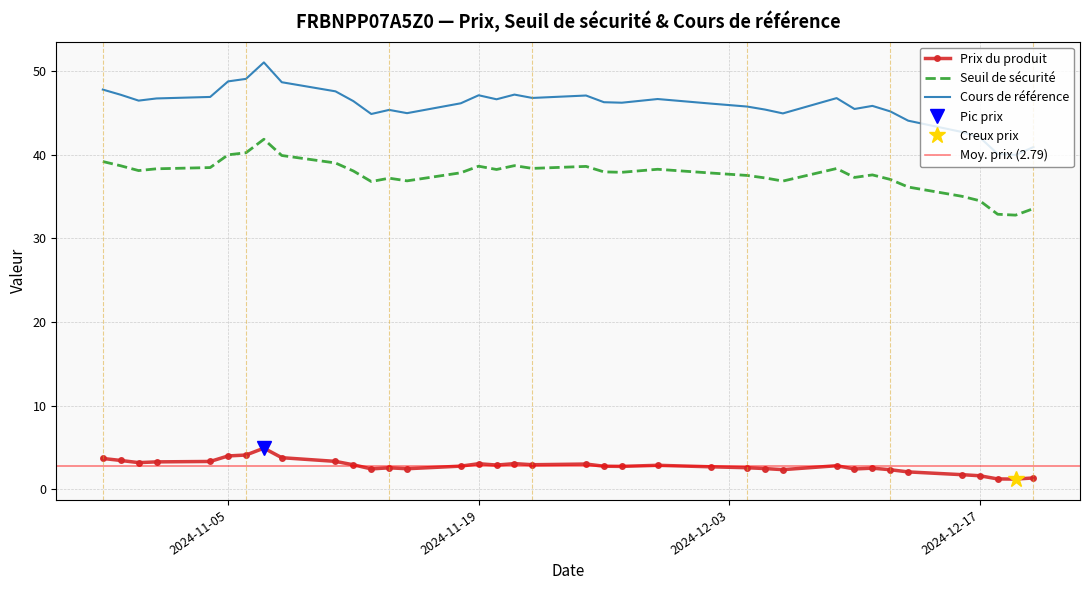

The Prix du produit series shows 2.7 at 2024-12-02. True or false?

True